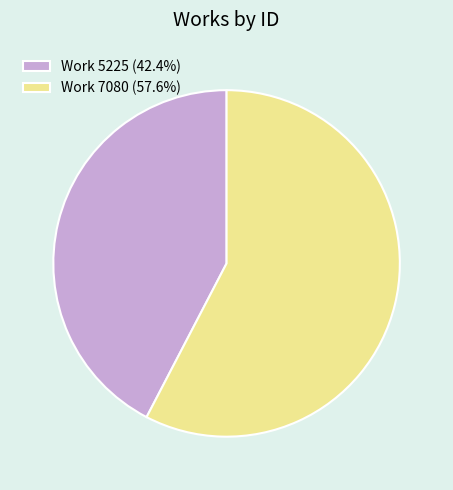

Does Work 5225 (42.4%) represent more than half of the total?

No